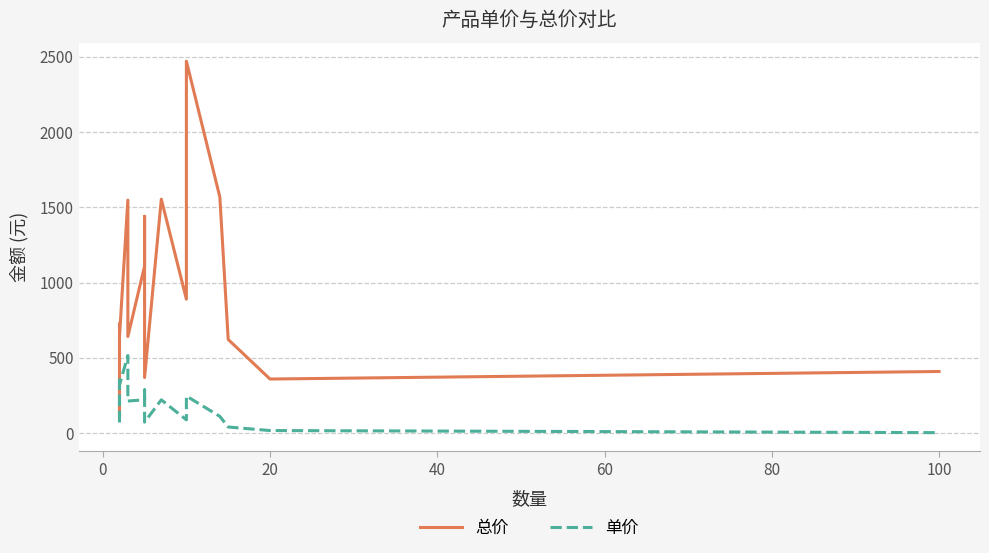

True or false: 总价 and 单价 cross at least once.

False